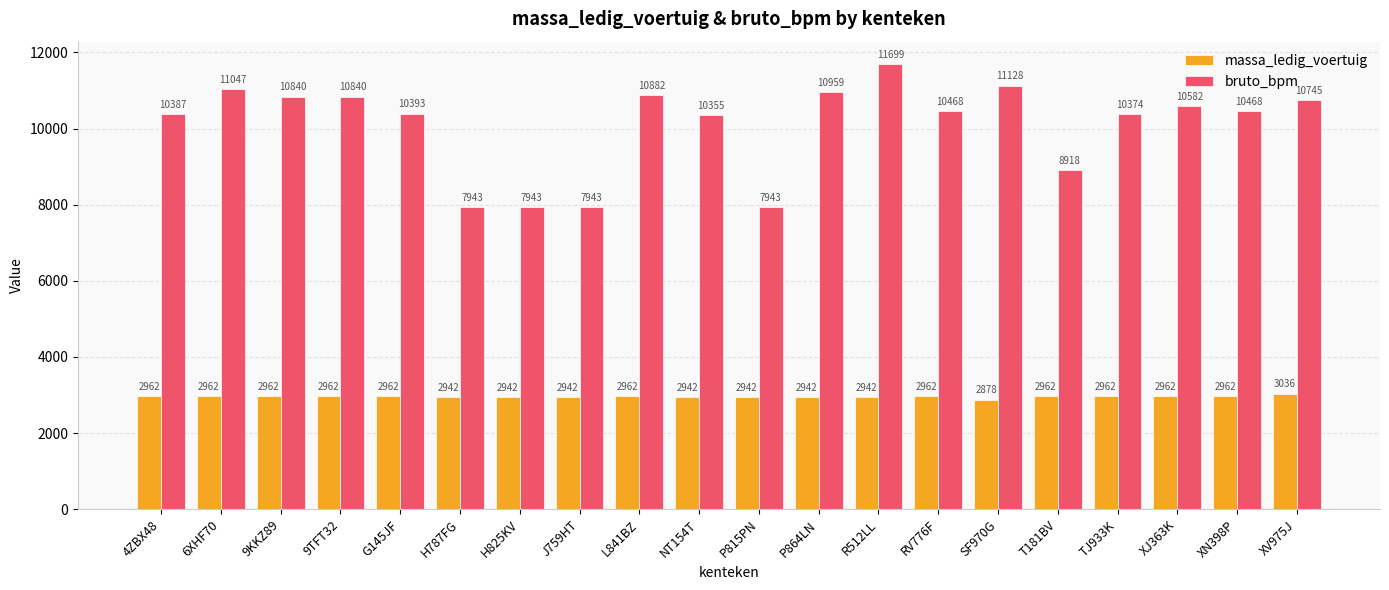

How many values in the bruto_bpm series are below 10468?

9